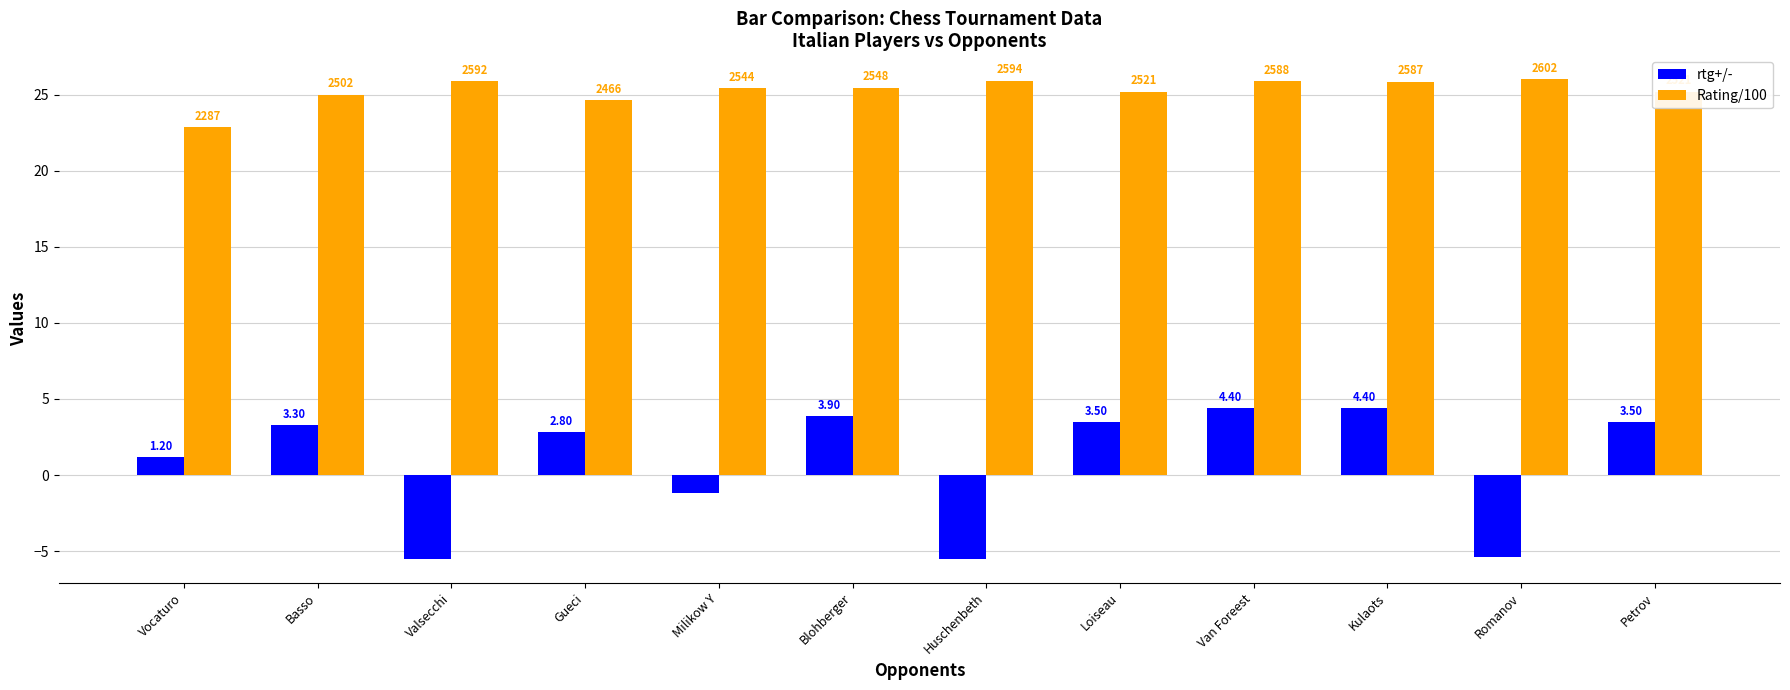

The value of rtg+/- at Romanov is -8.9. True or false?

False